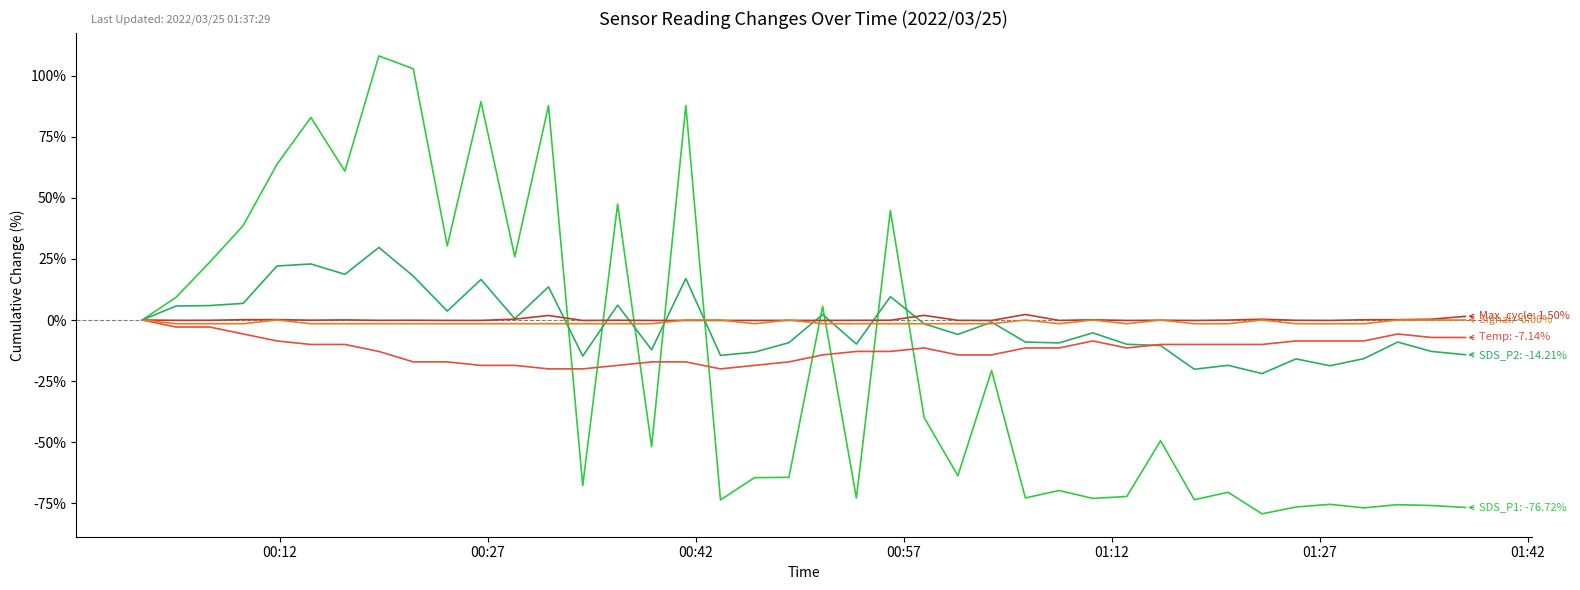

What is the smallest value displayed?

-79.3